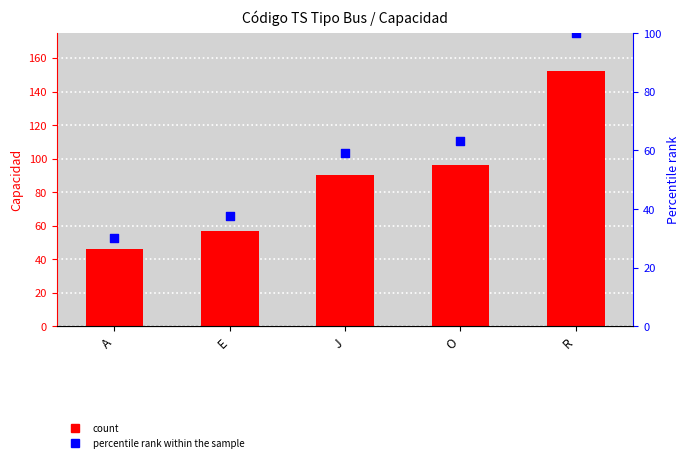

Which series reaches the minimum Y coordinate?

percentile rank within the sample